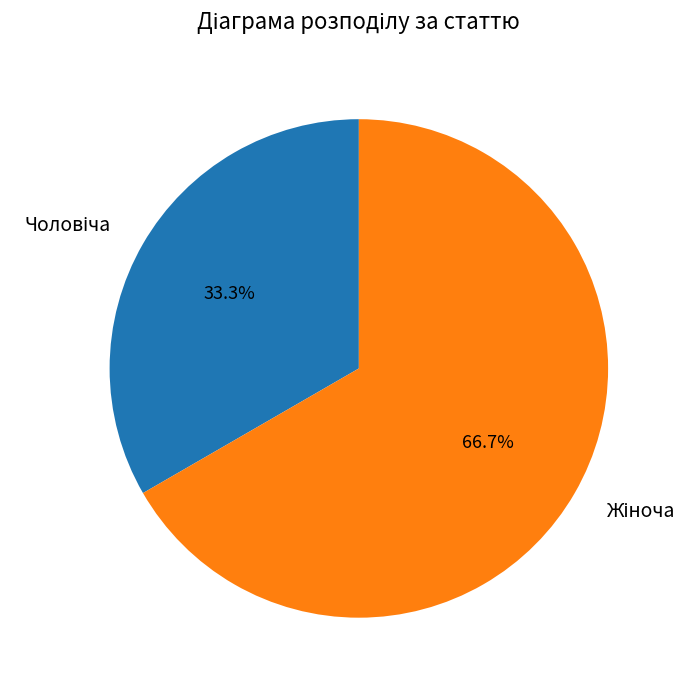

Does any single category account for the majority?

Yes